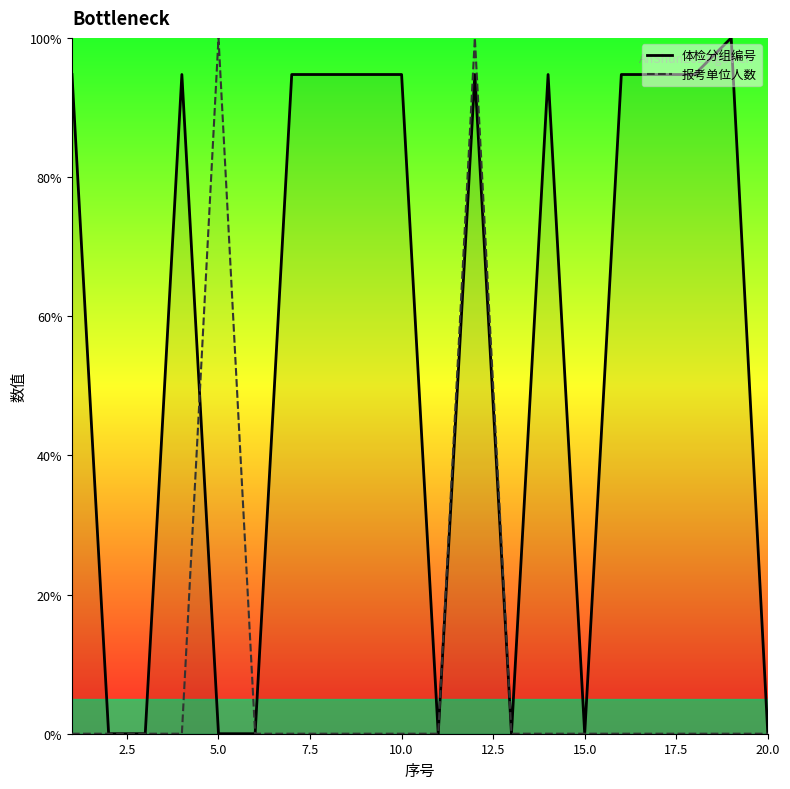

How many intersections are there between 报考单位人数 and 体检分组编号?

1